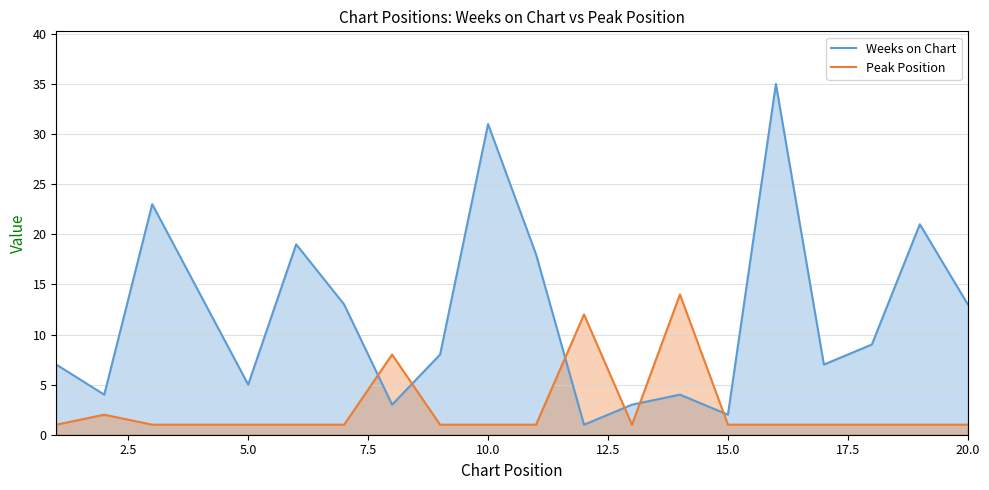

True or false: Peak Position and Weeks on Chart intersect in this chart.

True